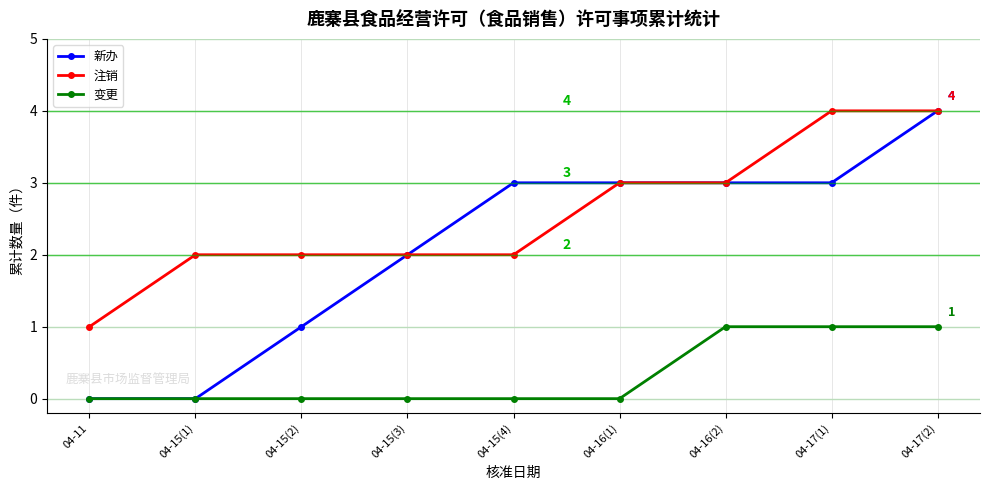

What are all the series names shown in the legend?

新办, 注销, 变更